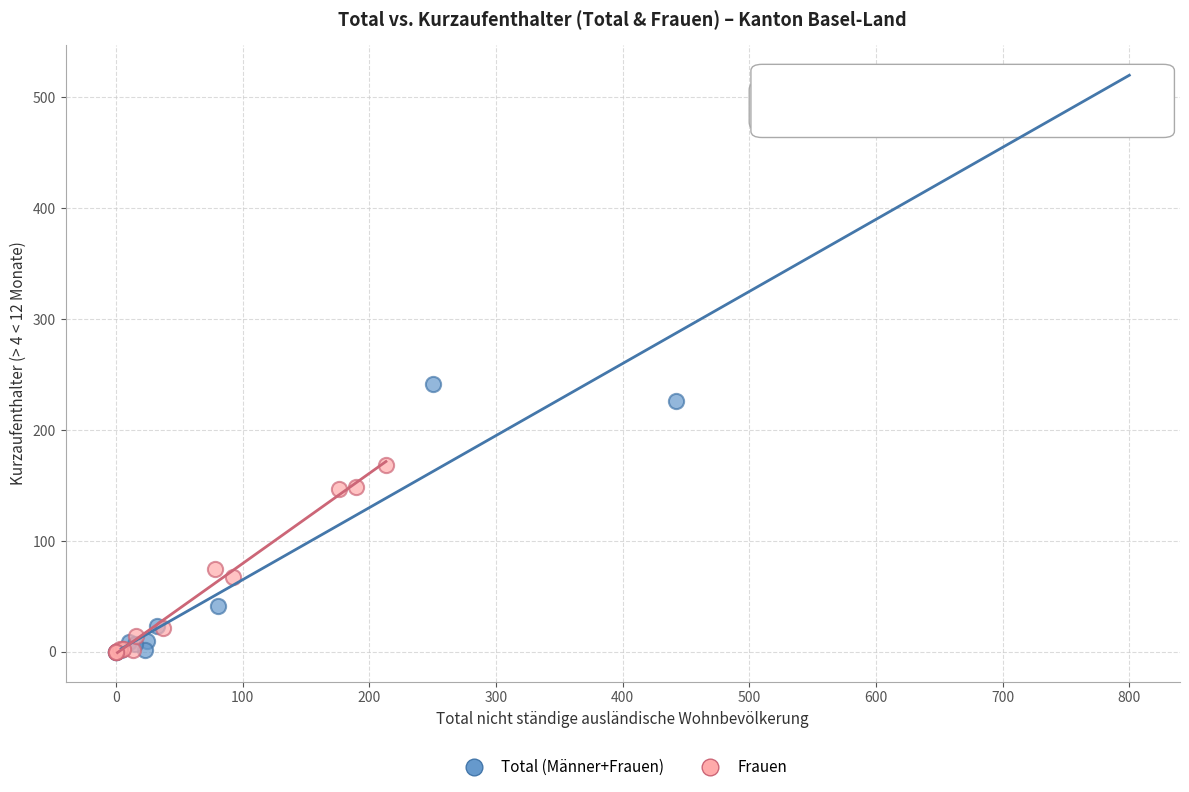

Which series contains the highest Y value?

Total (Männer+Frauen)